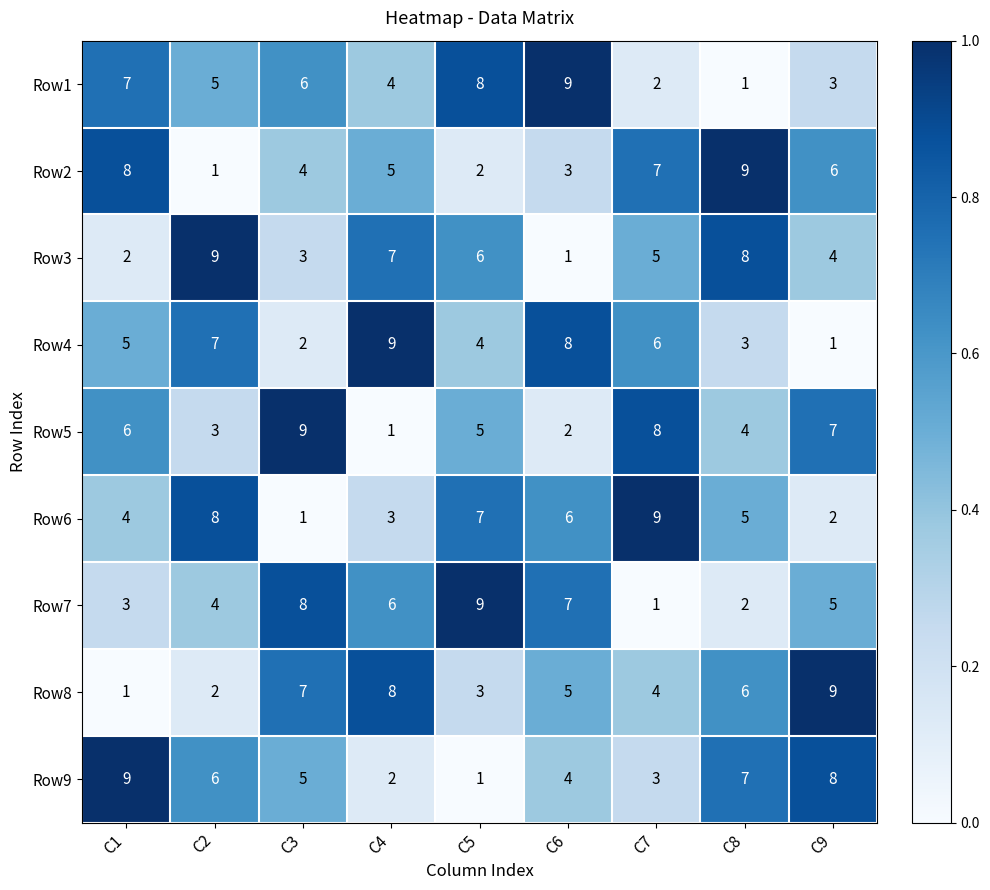

What is the average value of the Row3 series?

5